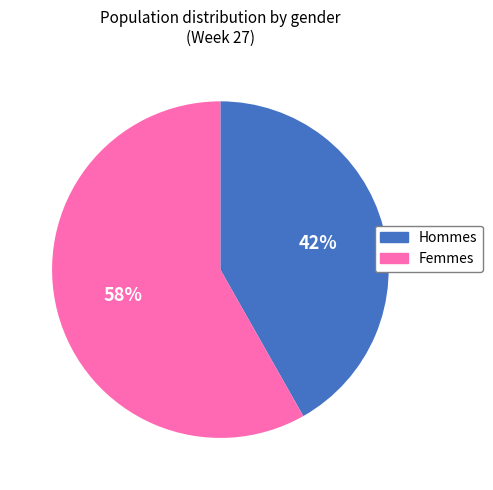

How many segments does this pie chart have?

2